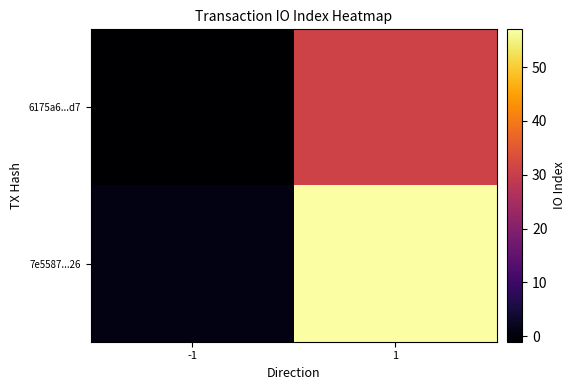

Reading left to right, what are all the values shown in this chart?

6175a6...d7: -1=-1	1=31
7e5587...26: -1=1	1=57